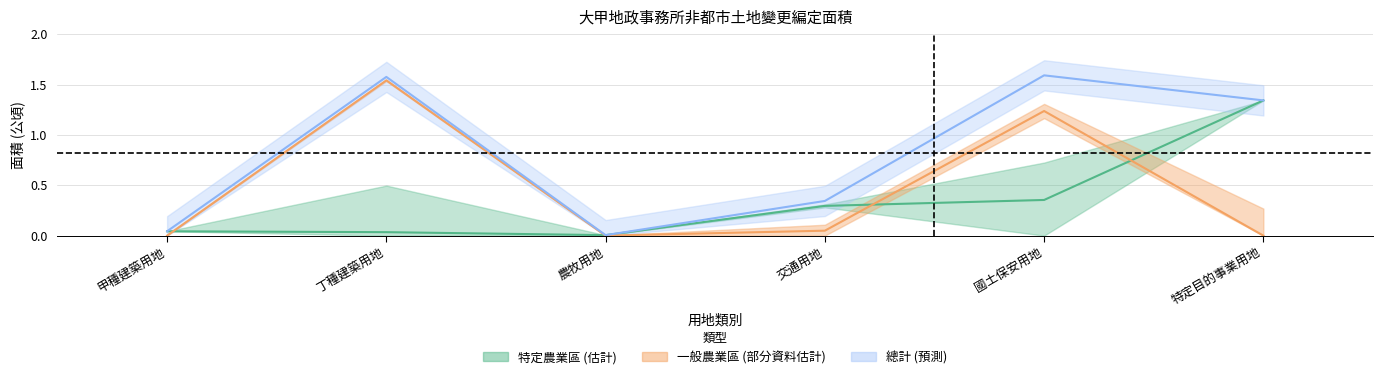

Which series has the largest range (max minus min)?

總計面積